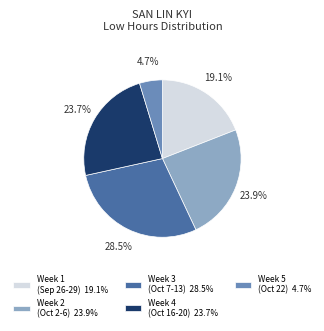

What is the largest slice in the pie chart?

Week 3 (Oct 7-13) 28.5%